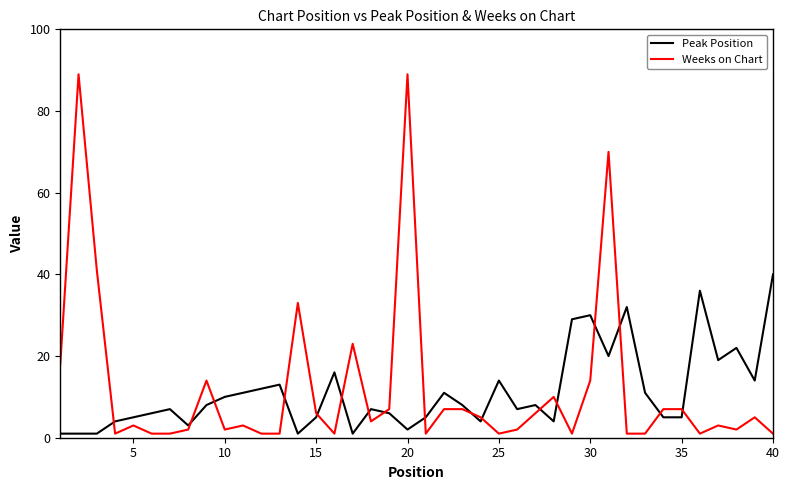

True or false: Weeks on Chart has more than 0 interior local peaks.

True